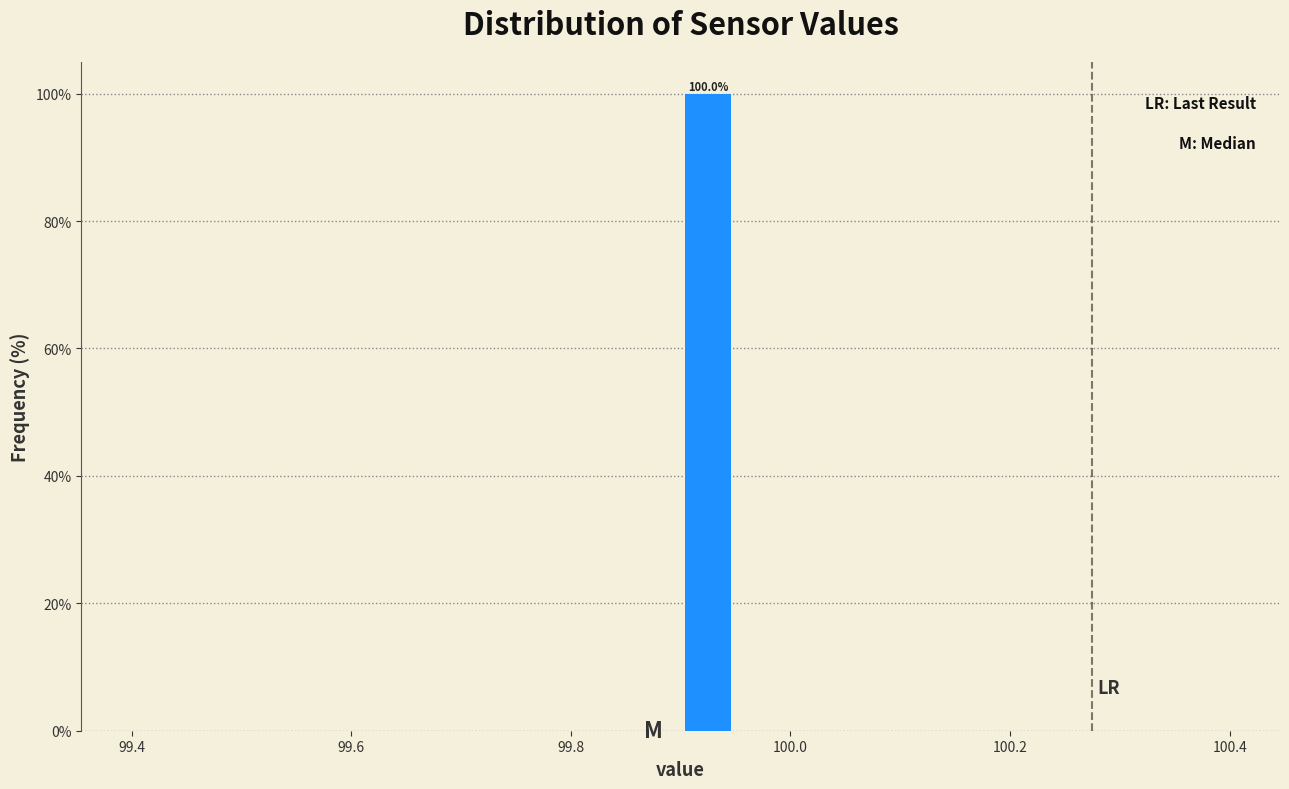

Around what value on the x-axis is the tallest bar? Give the approximate position of its centre, as read against the axis.

99.92